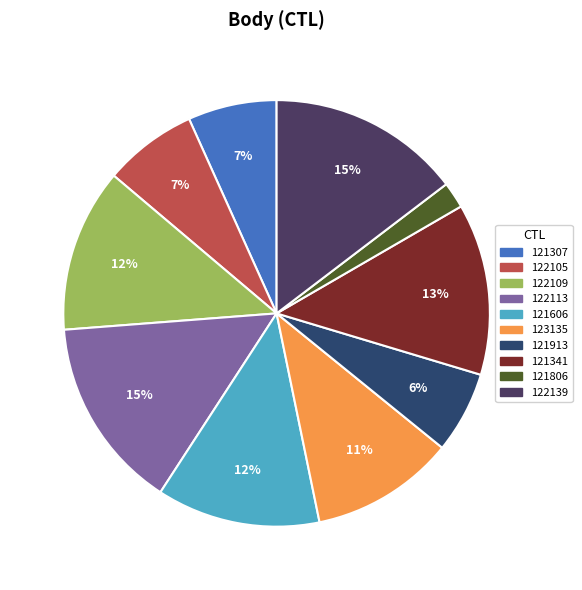

Does 121913 account for over 50% of the chart?

No